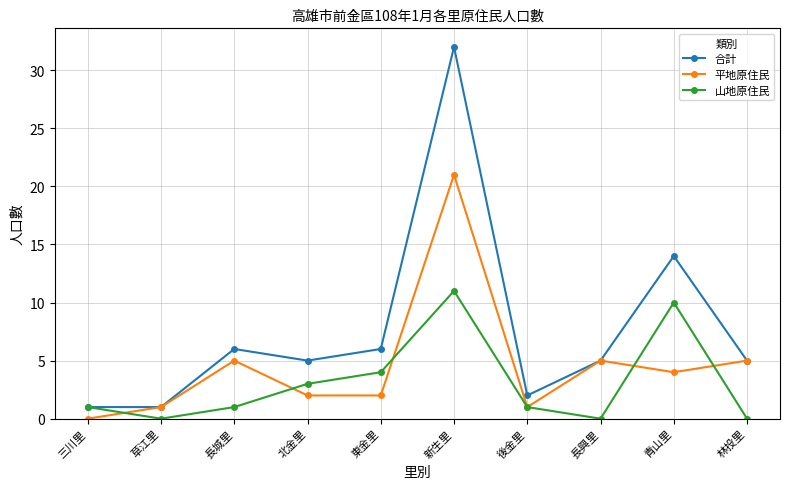

How many lines are shown in the chart?

3